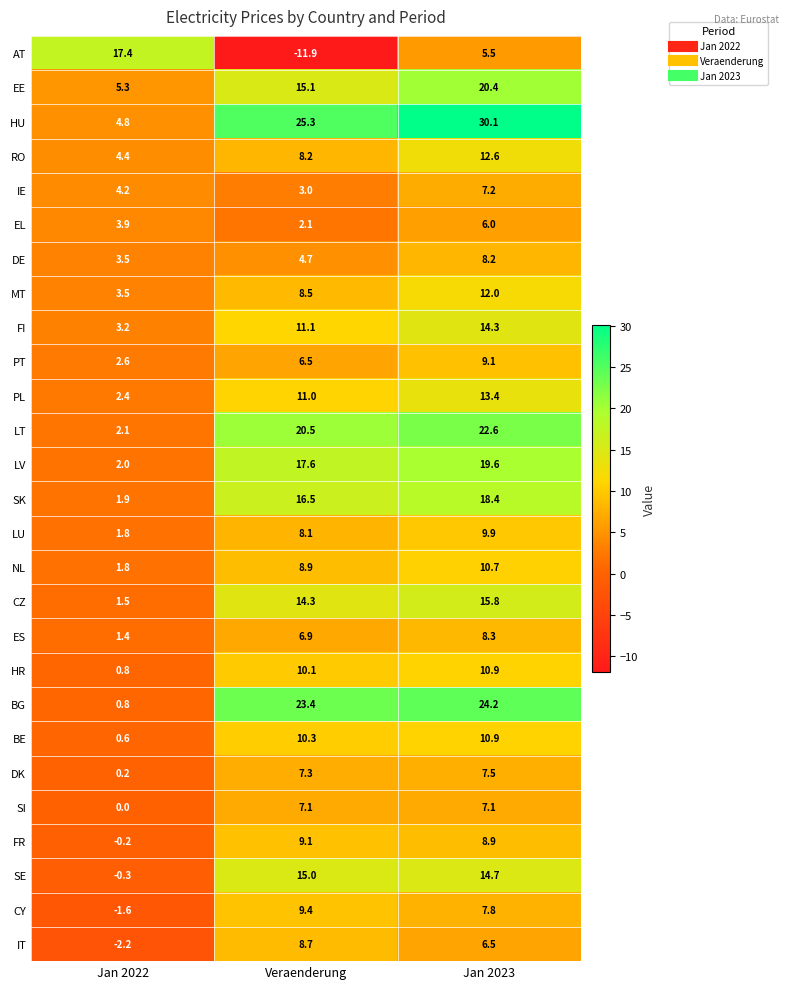

What is the difference between the maximum and minimum values in the LT series?

20.5